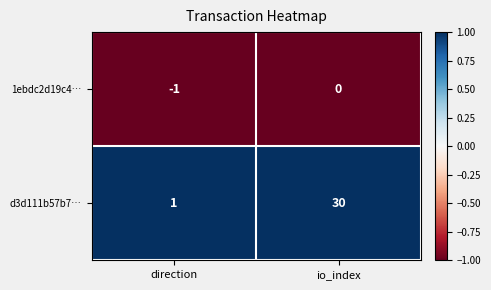

What is the difference between the highest and lowest values at direction?

2